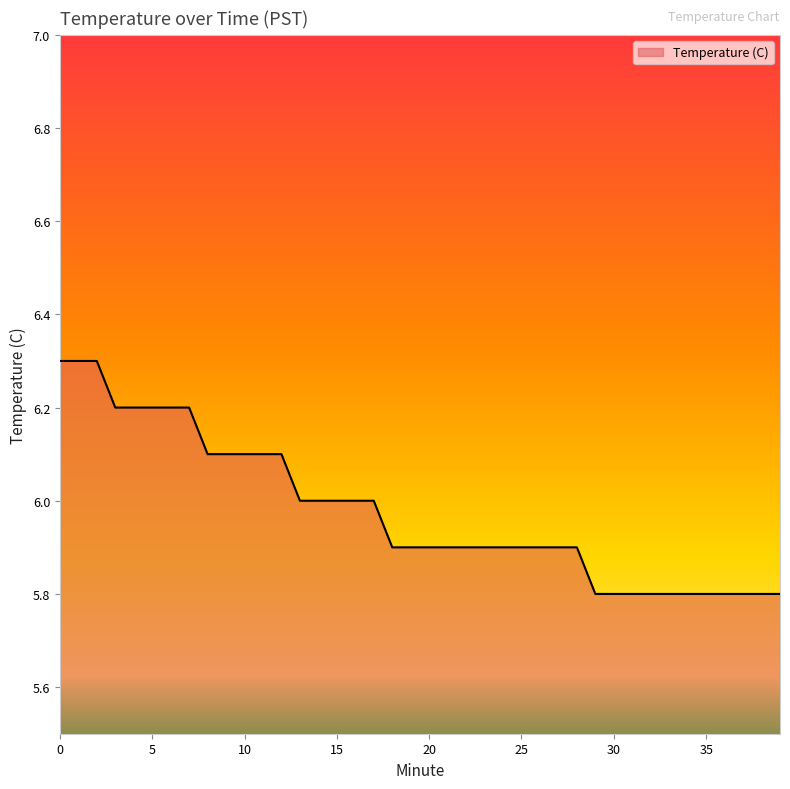

What is the smallest value displayed?

5.8